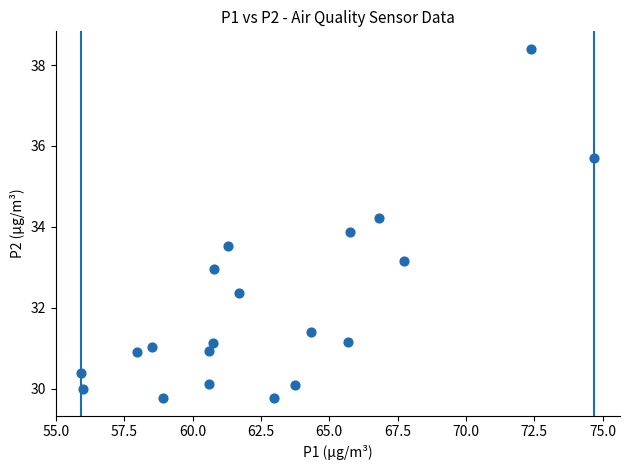

What is the range of X values (max minus min)?

18.8